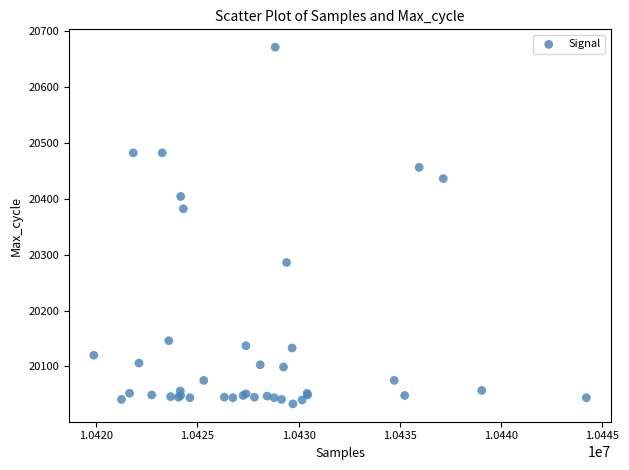

What Y value in the scatter plot is closest to 20352?

20382